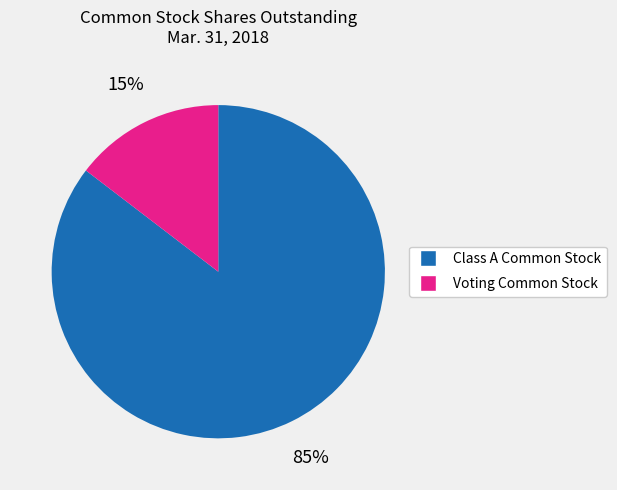

What percentage is the Class A Common Stock slice, to the nearest percent?

85%